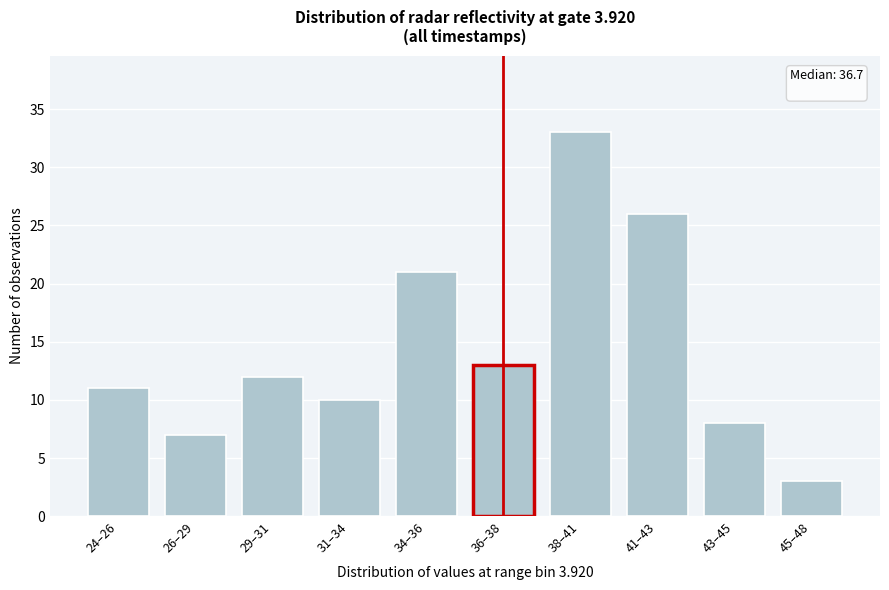

Reading left to right, extract all data points from this chart.

24–26=11	26–29=7	29–31=12	31–34=10	34–36=21	36–38=13	38–41=33	41–43=26	43–45=8	45–48=3